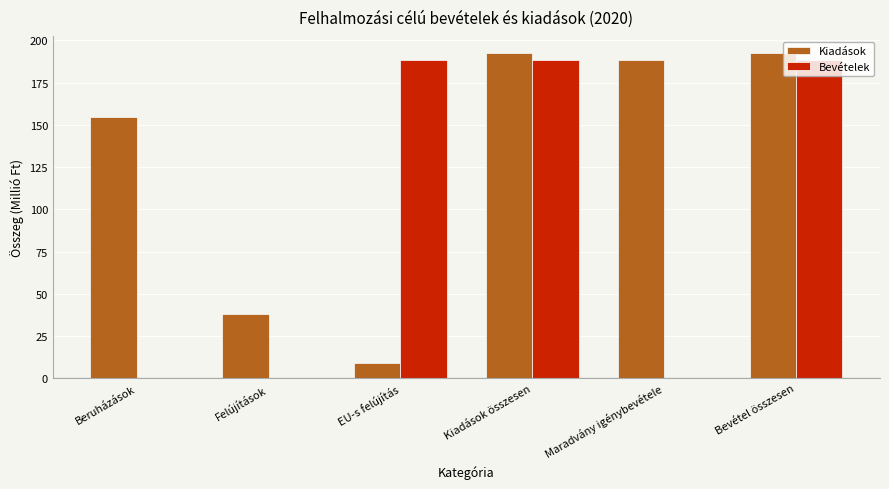

What is the total value across all series at Maradvány igénybevétele?

188.6